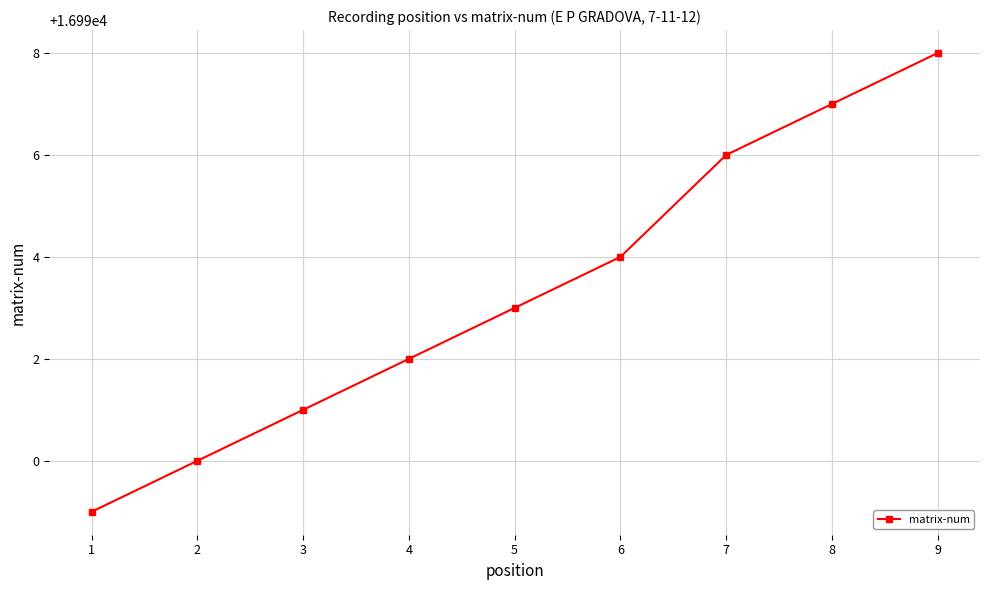

What is the change in value from 7 to 8?

+1